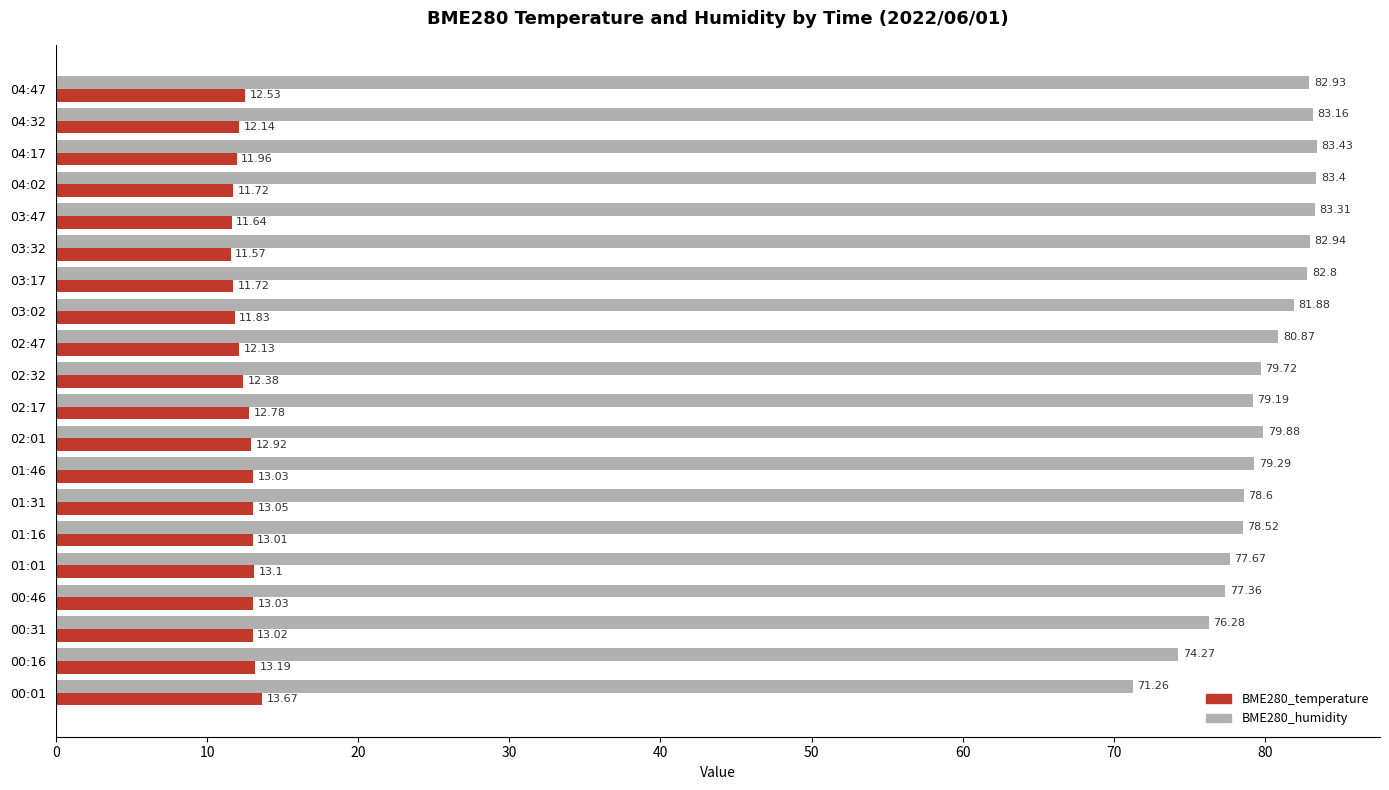

Rank the series by their maximum value, from highest to lowest.

BME280_humidity, BME280_temperature